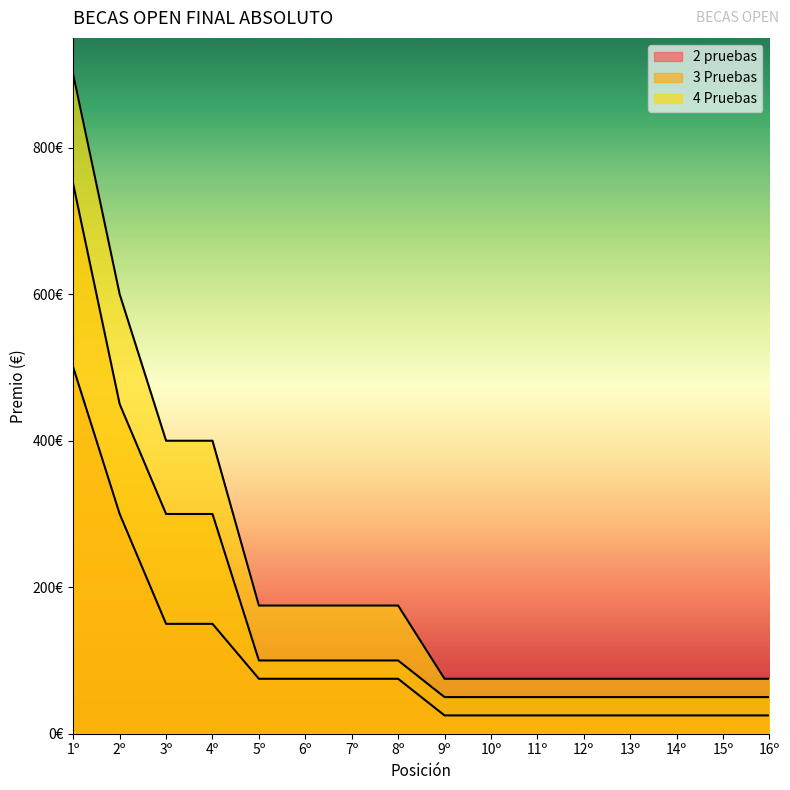

Between 9º and 7º, which is larger?

7º